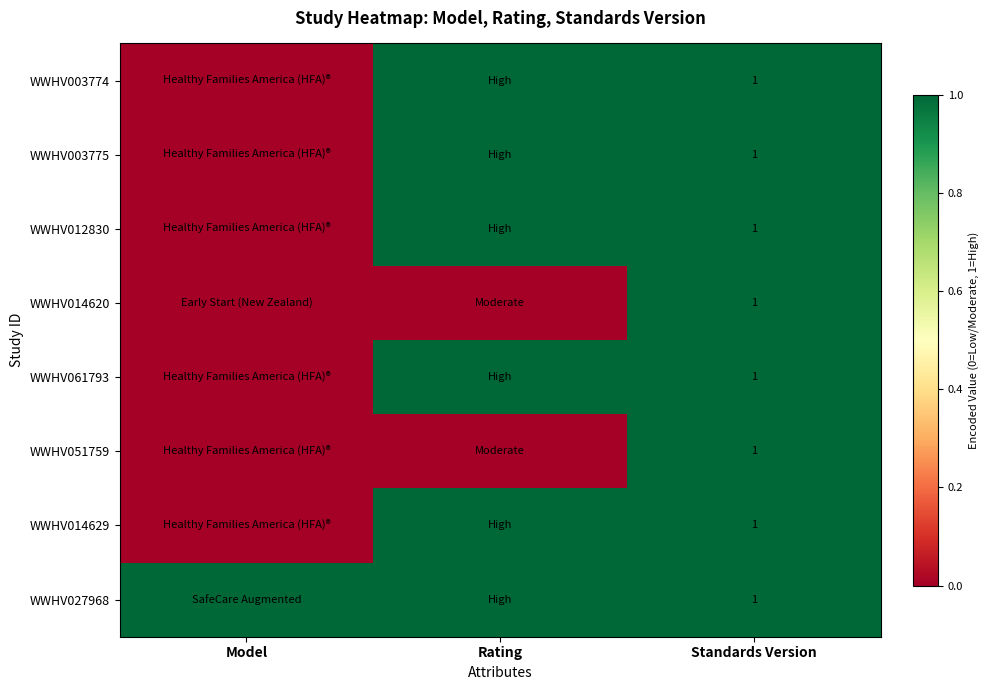

At which category is the sum across all series the highest?

Standards Version